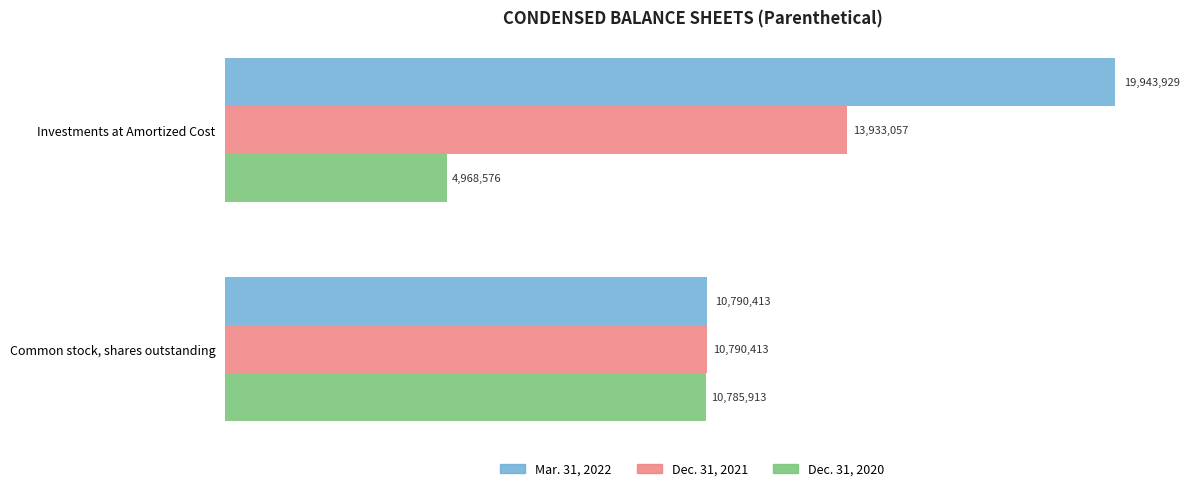

What is the sum of all Mar. 31, 2022 values?

30734342